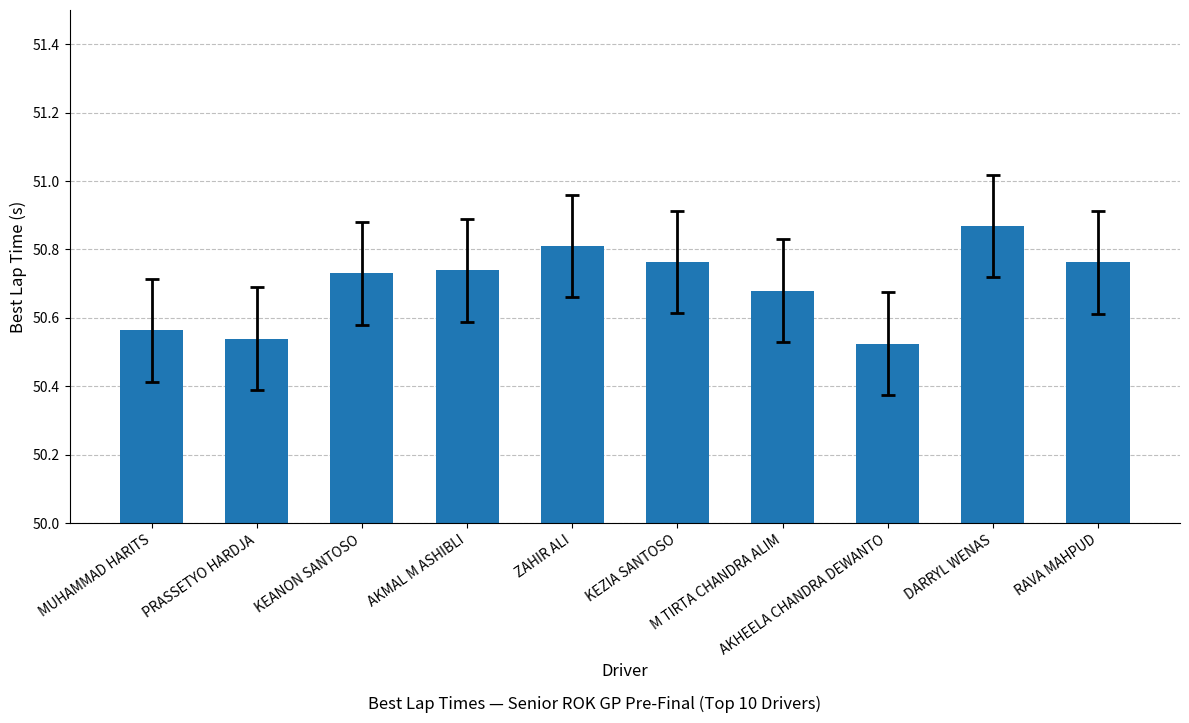

What is the sum of all values?

507.0